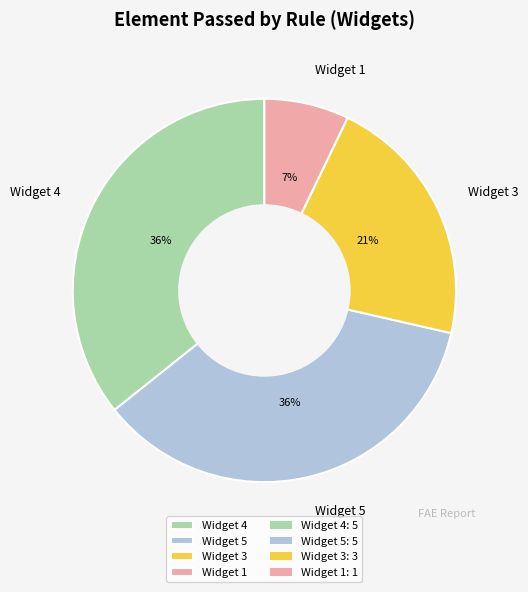

To the nearest percent, what is the difference between the largest and smallest slice percentages?

29%